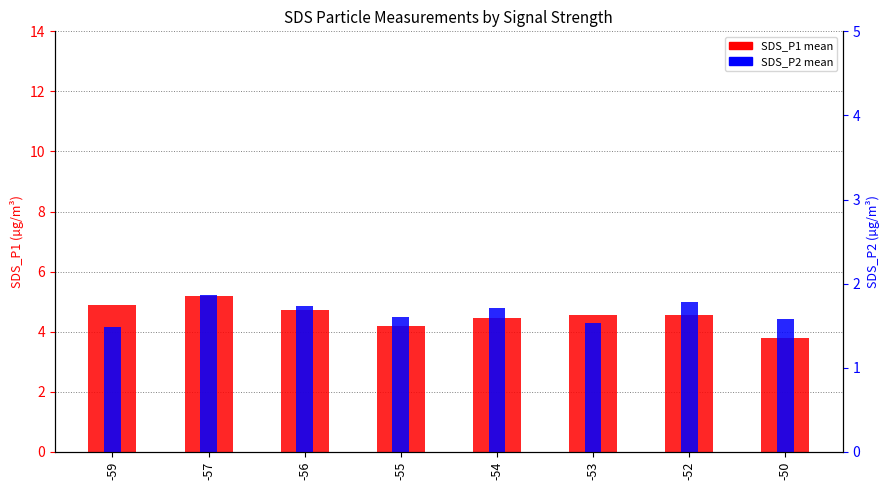

What is the sum of the SDS_P2 values at -55 and -56?

3.3